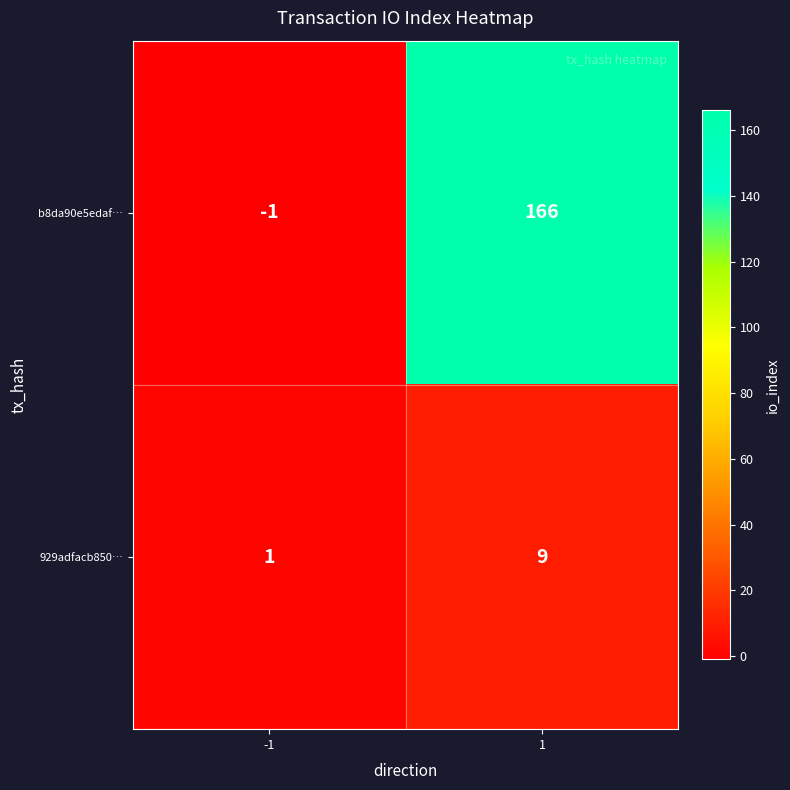

What is the greatest value displayed?

166